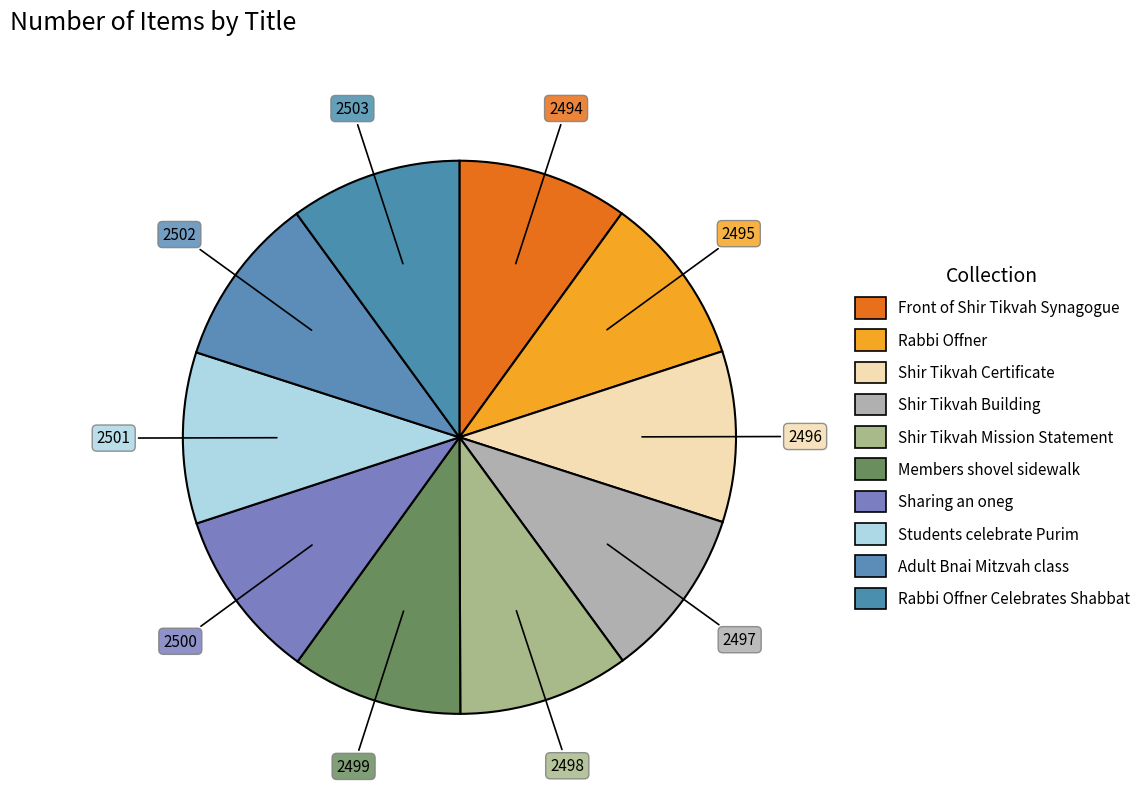

Count the number of slices in the pie.

10